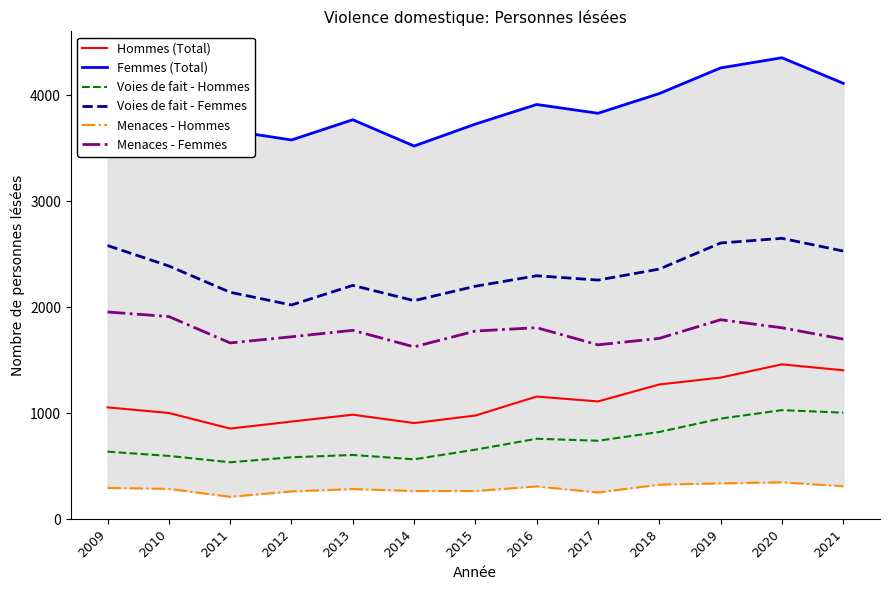

What is the value of the Voies de fait - Femmes point at the 10th from the left?

2359